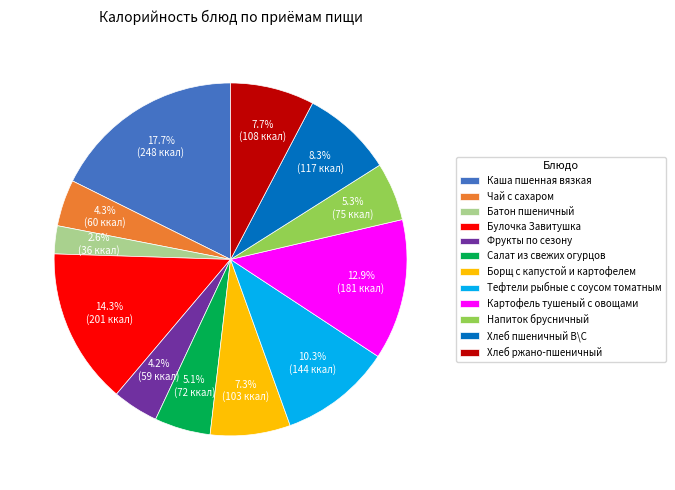

How many segments does this pie chart have?

12